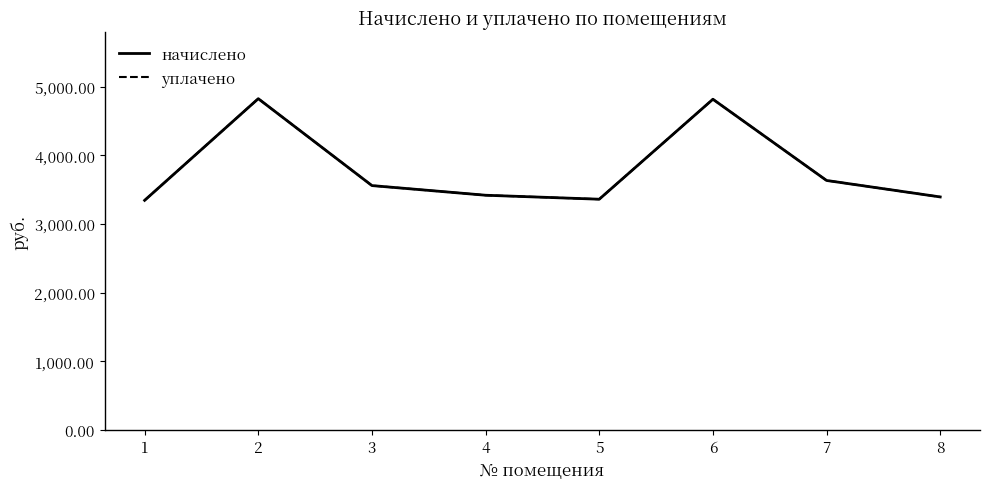

What is the value of the уплачено point at the 4th from the left?

3419.6